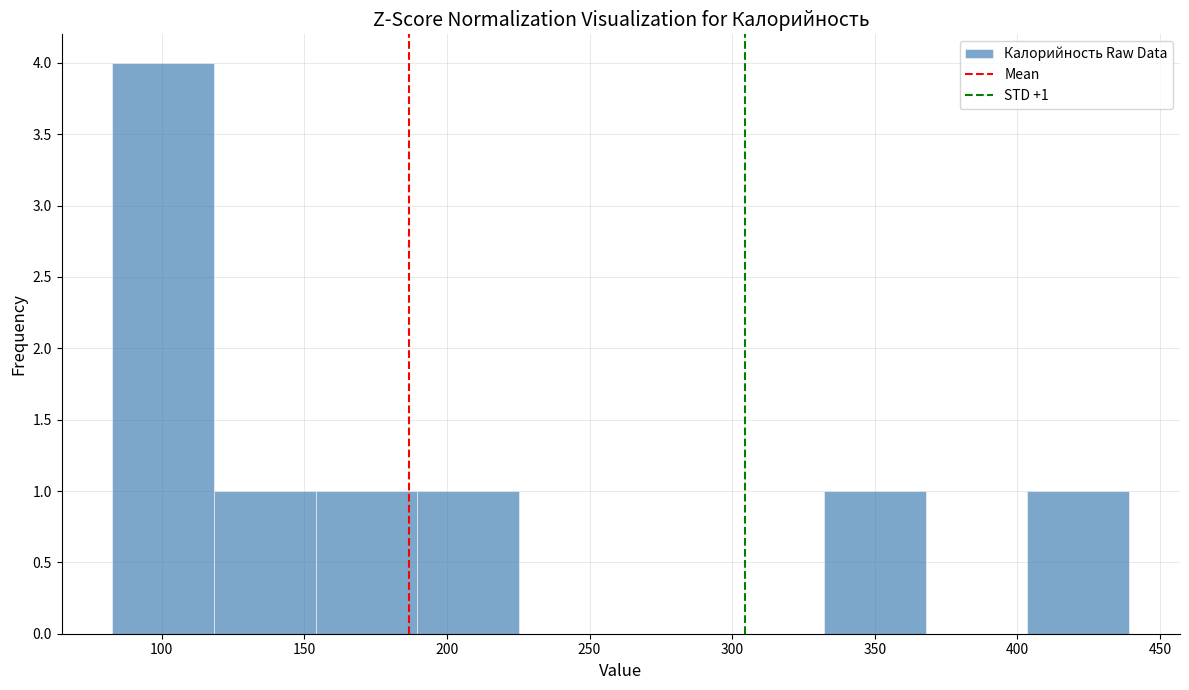

Which range on the x-axis has the tallest bar?

85 to 120